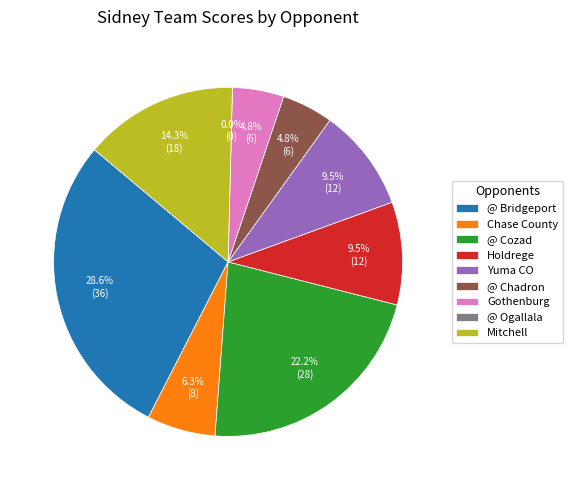

True or false: Chase County accounts for 6% of the total.

True